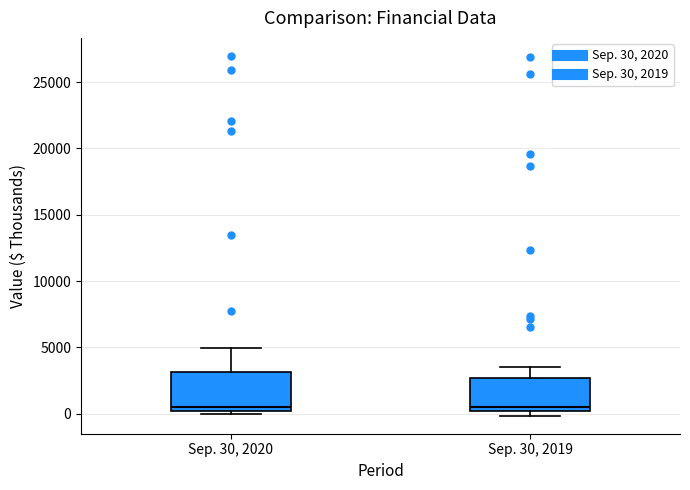

Reading left to right, transcribe this box plot: for each box, give where its median line is, the range the box spans, and where its two whiskers end, as read against the y-axis. The values are not printed on the chart, so give them approximately, as read against the axis.

Sep. 30, 2020: median 500, box 0 to 3000, whiskers 0 (just below the box's lower edge) to 5000
Sep. 30, 2019: median 500, box 0 to 2500, whiskers 0 (just below the box's lower edge) to 3500